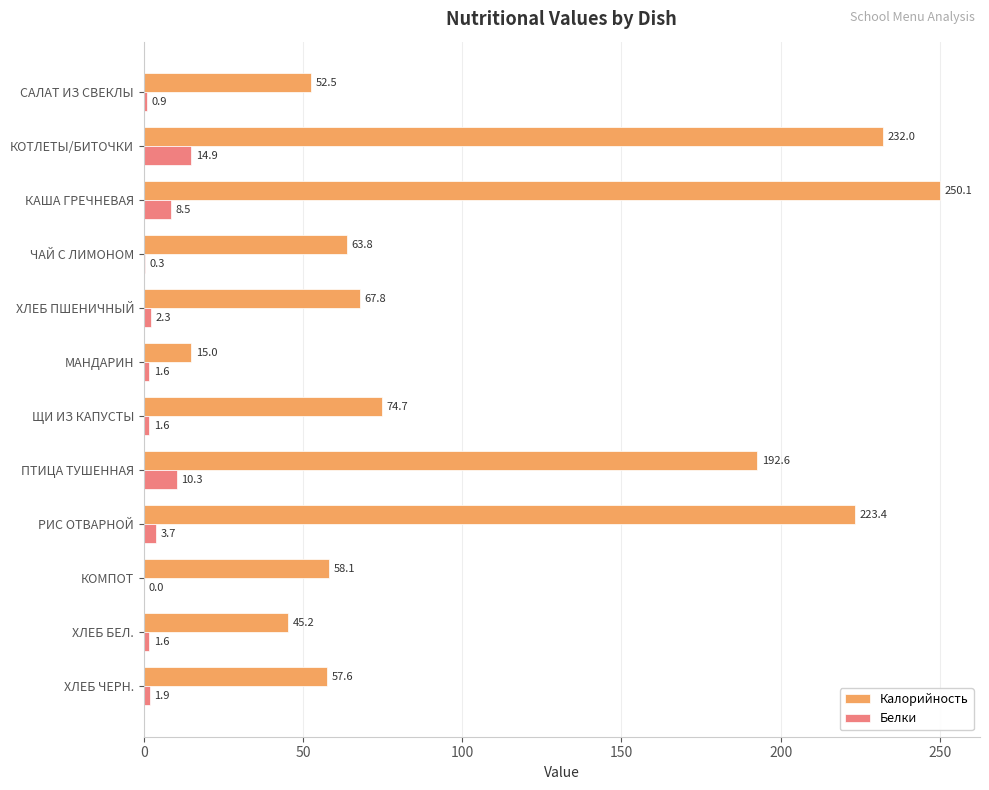

At which label is Калорийность closest to 132?

ЩИ ИЗ КАПУСТЫ